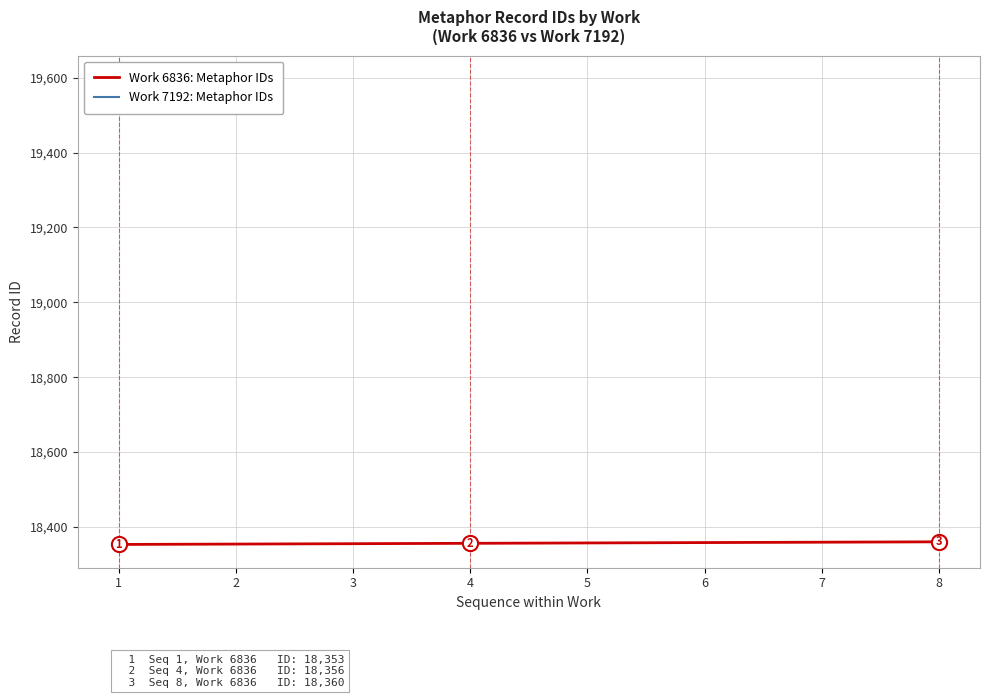

What is the change in value from 1 to 8?

+7